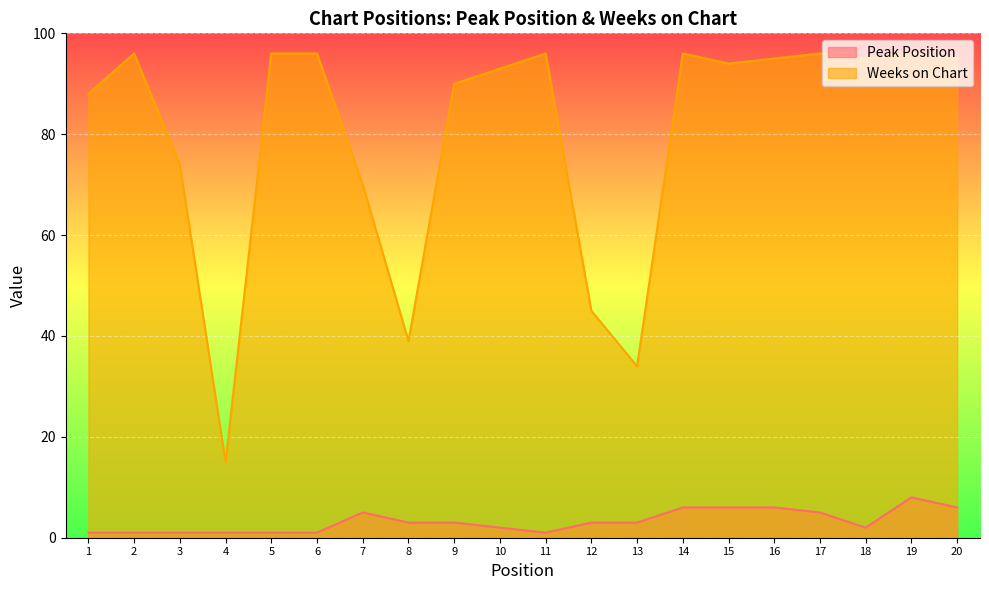

How many interior local valleys does the Weeks on Chart series have?

5